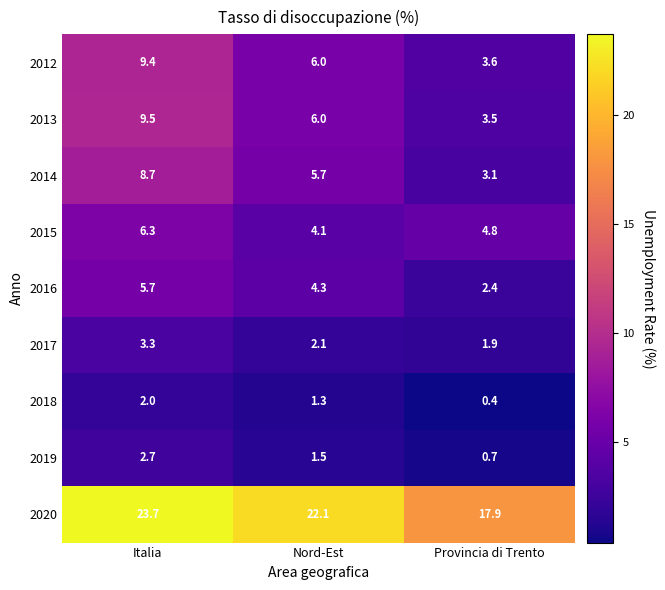

What is the average value of the 2012 series?

6.3